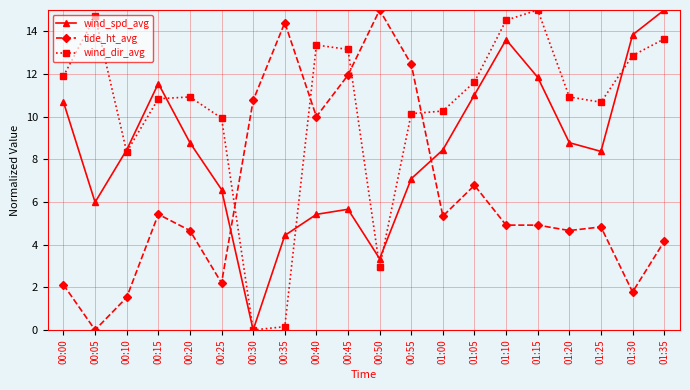

What is the total value across all series at 00:30?

10.8